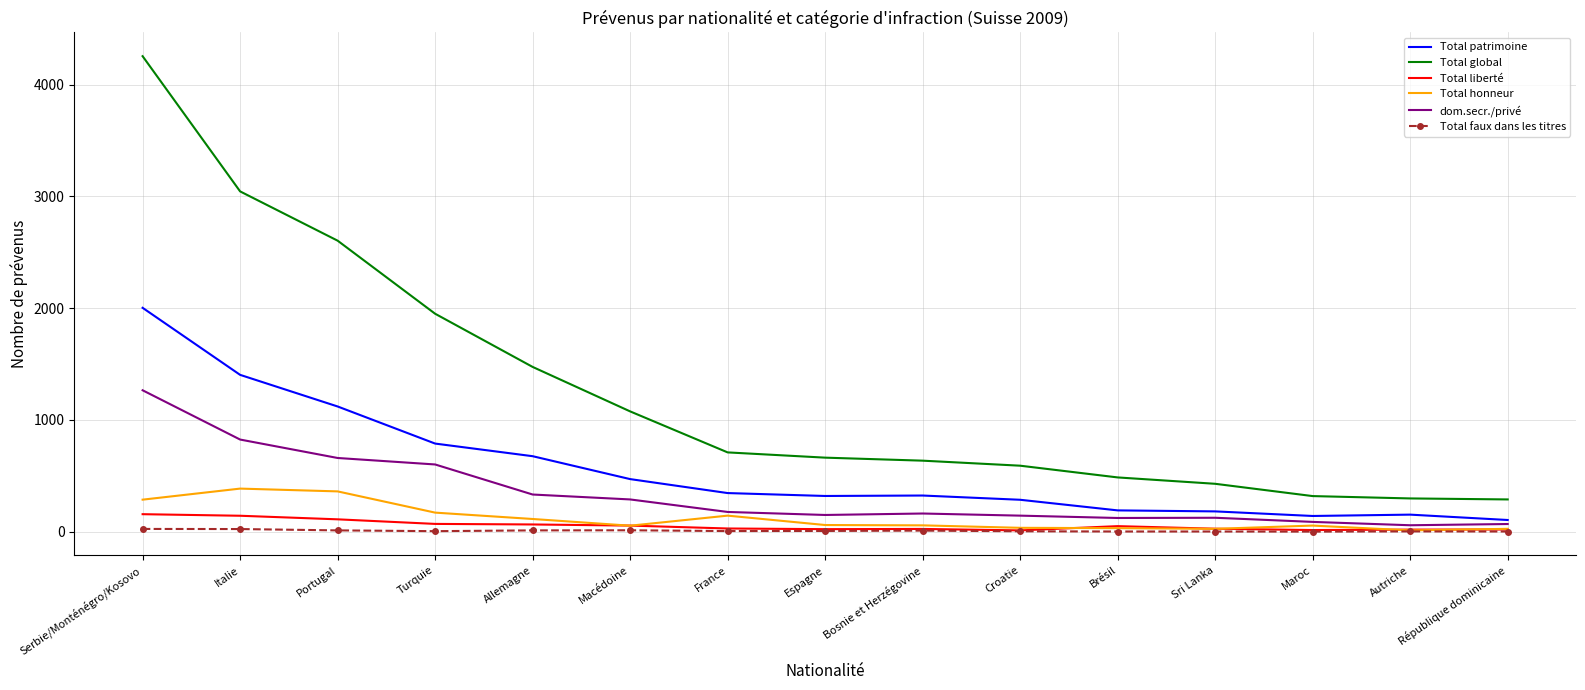

True or false: Total faux dans les titres and Total patrimoine intersect in this chart.

False